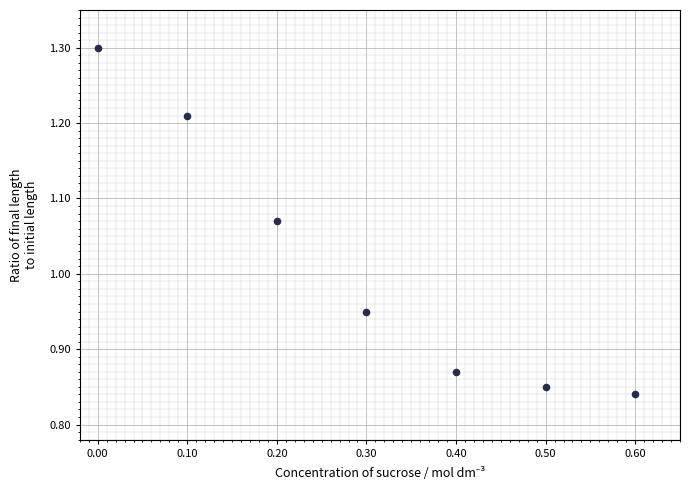

What is the range of X values (max minus min)?

0.6